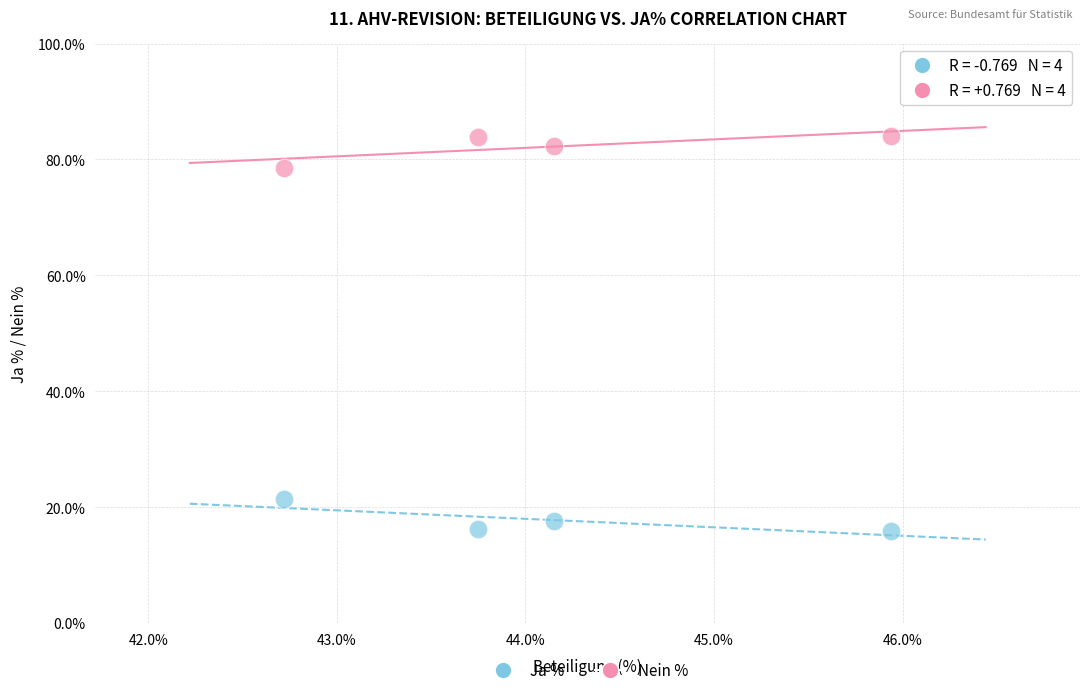

Which series reaches the maximum Y coordinate?

Nein %